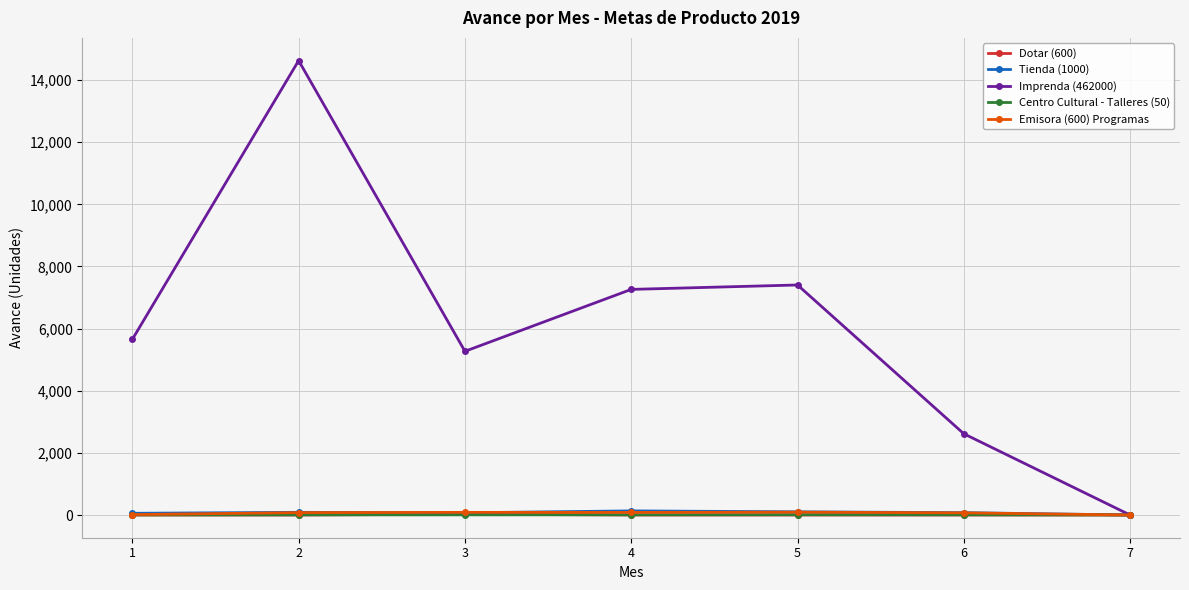

Which series has the largest total across all categories?

Imprenda (462000)